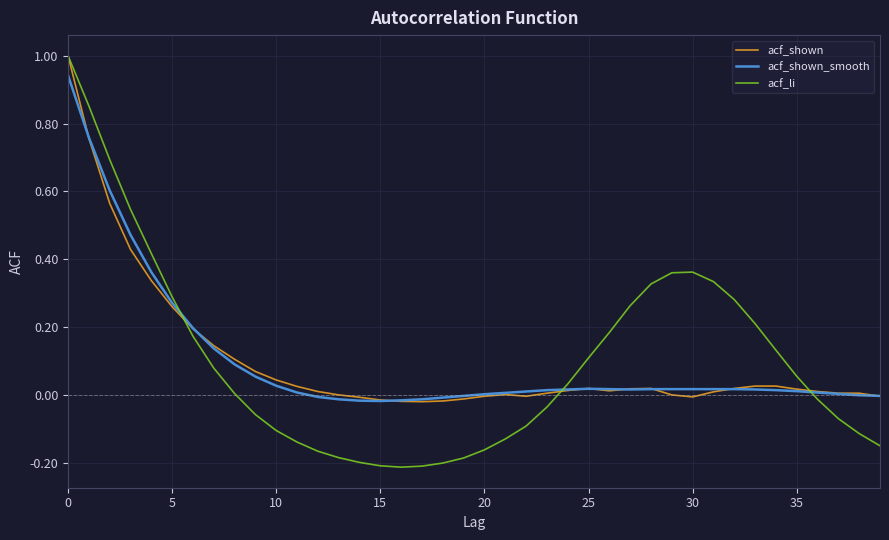

Which series has the widest spread of values?

acf_li